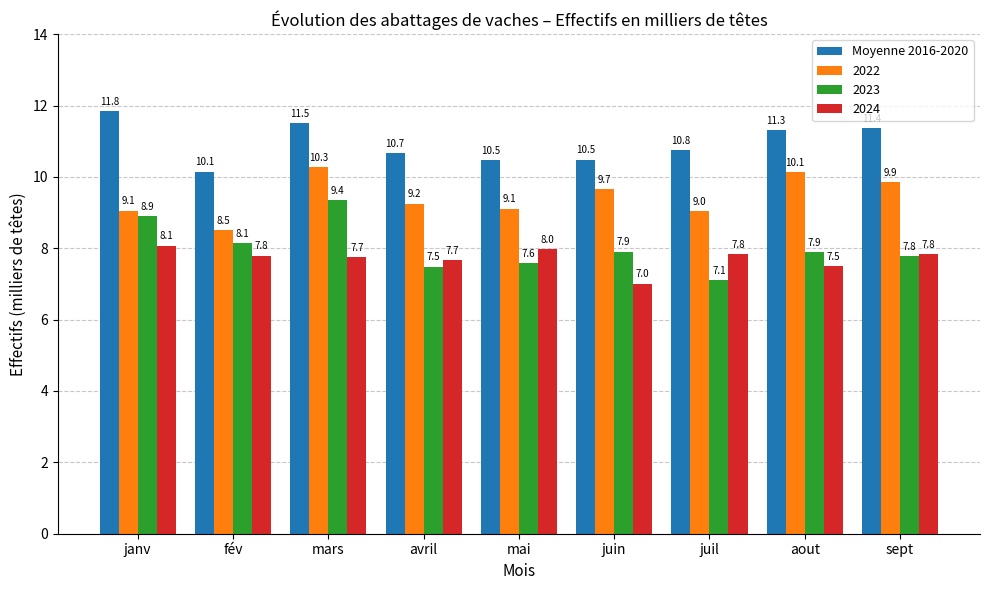

Which series changed the most between mars and juin?

2023